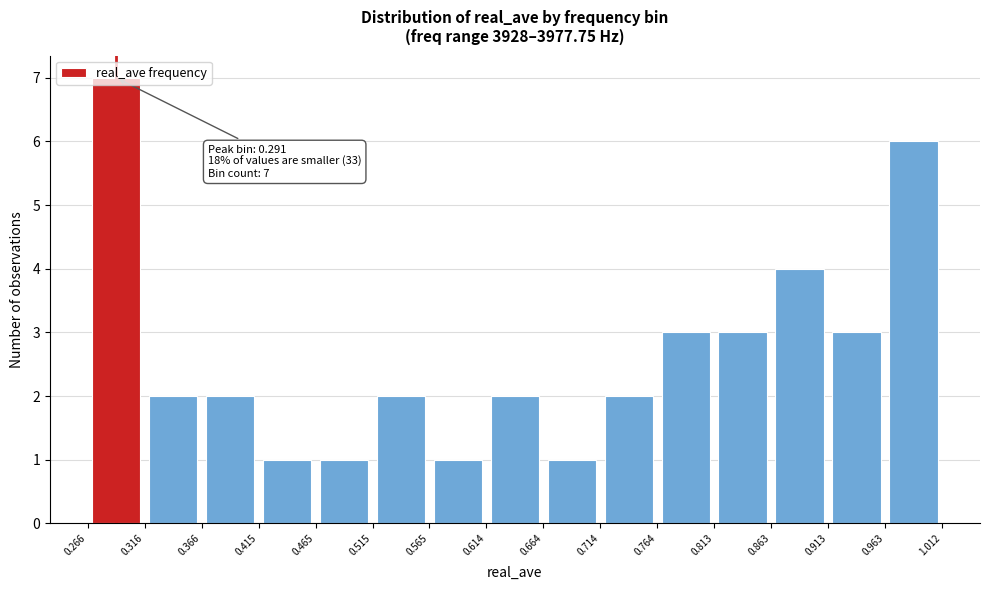

Over which range of the x-axis is the bar tallest?

0.266 to 0.316